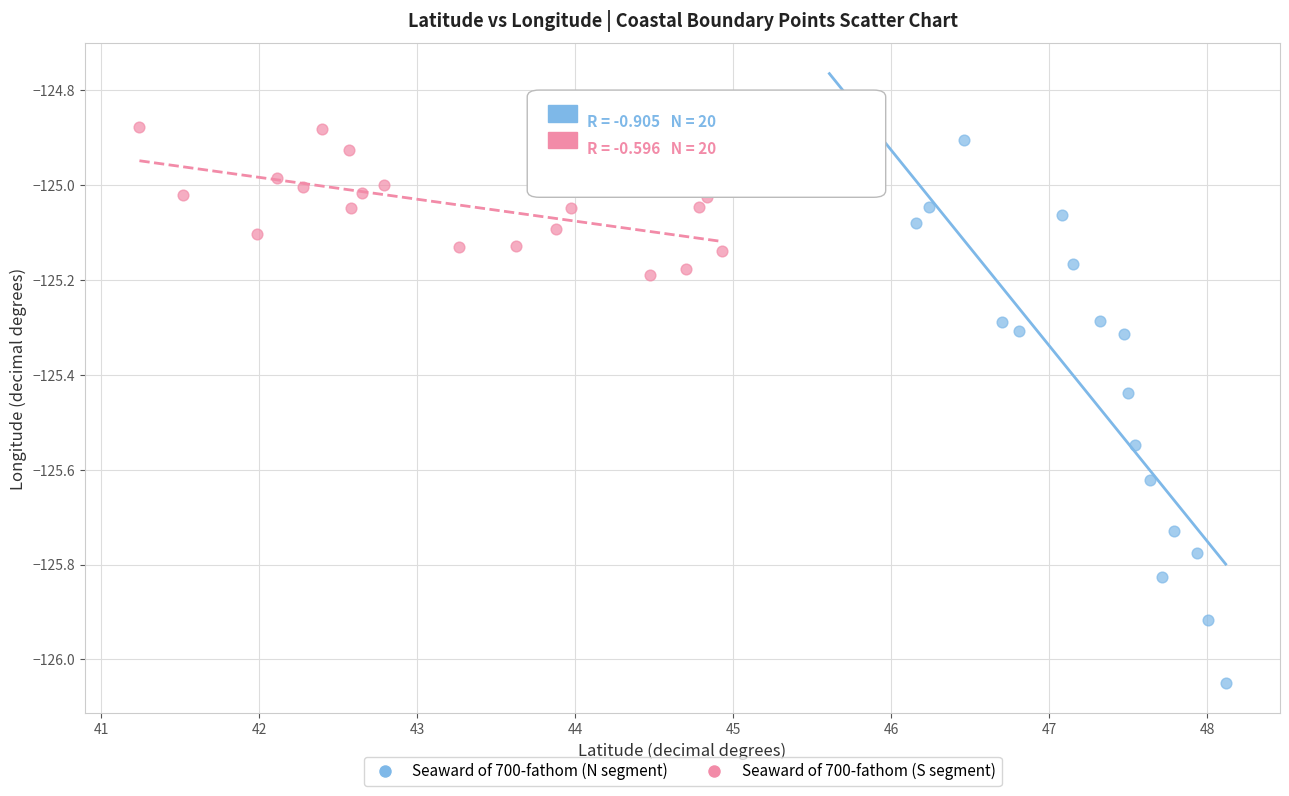

Which series has the widest spread of Y values?

Seaward of 700-fathom (N segment)